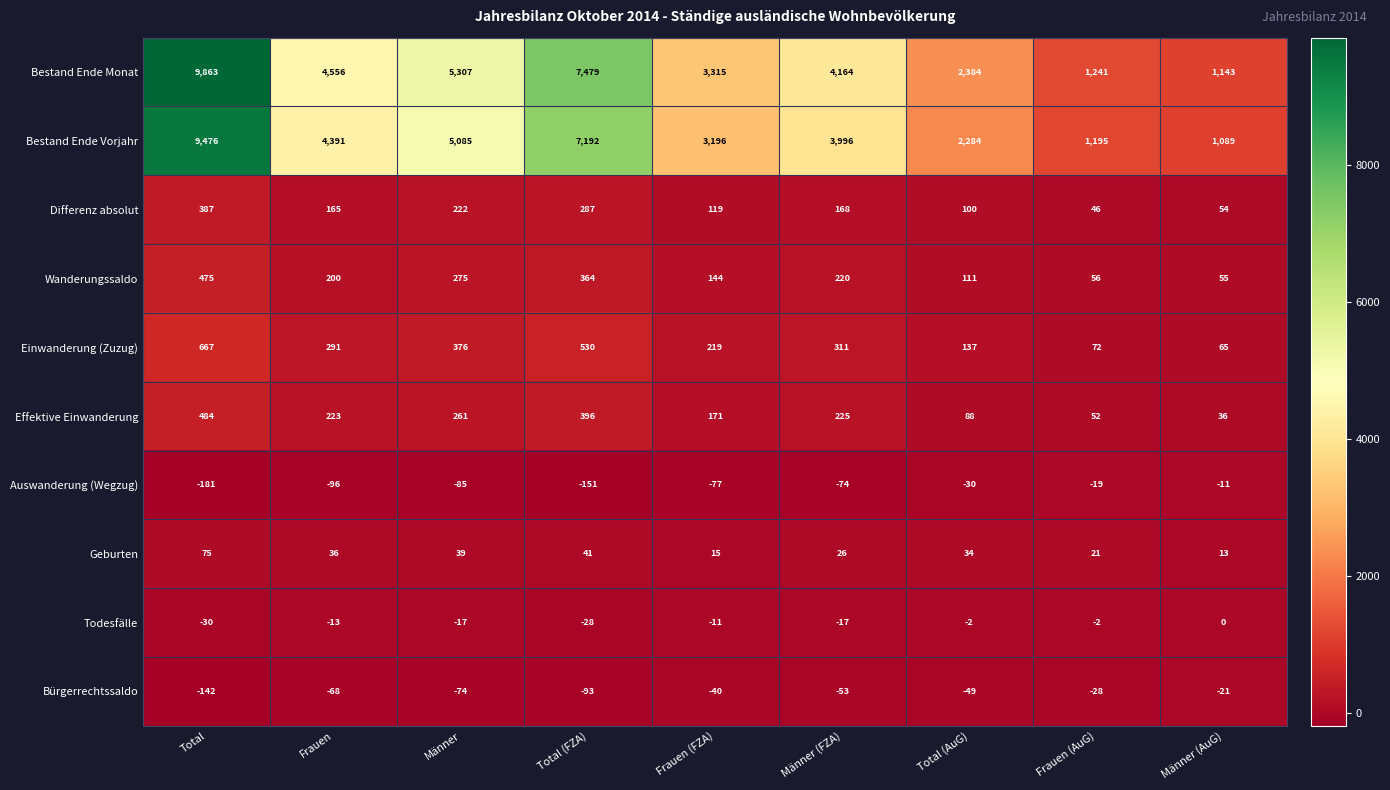

What is the maximum value shown in the chart?

9863